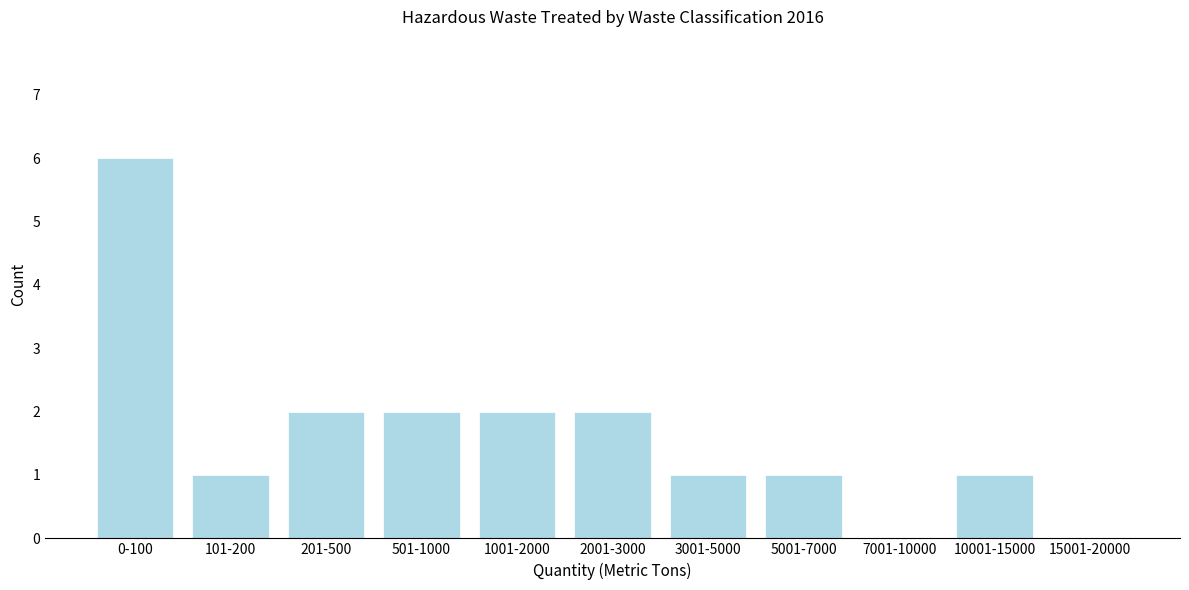

Reading left to right, list all the values displayed in this chart.

0-100=6	101-200=1	201-500=2	501-1000=2	1001-2000=2	2001-3000=2	3001-5000=1	5001-7000=1	7001-10000=0	10001-15000=1	15001-20000=0